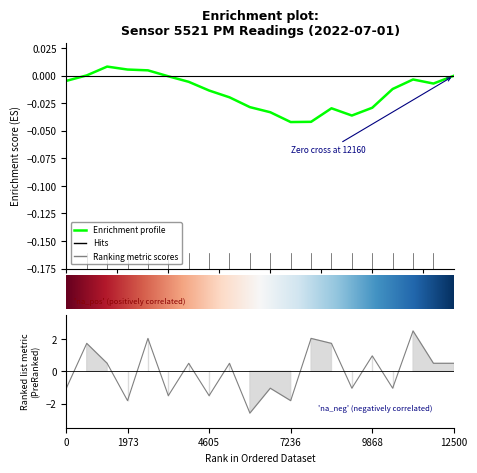

What is the label of the 10th point from the left?

9